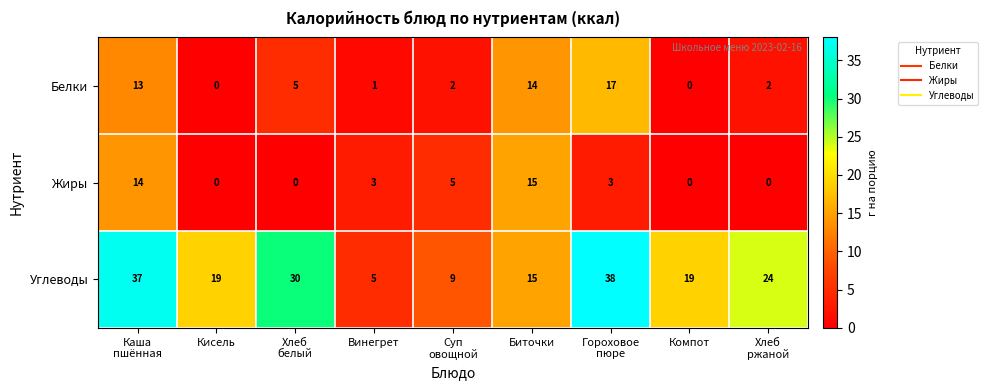

How many Углеводы values are between 15 and 30?

5